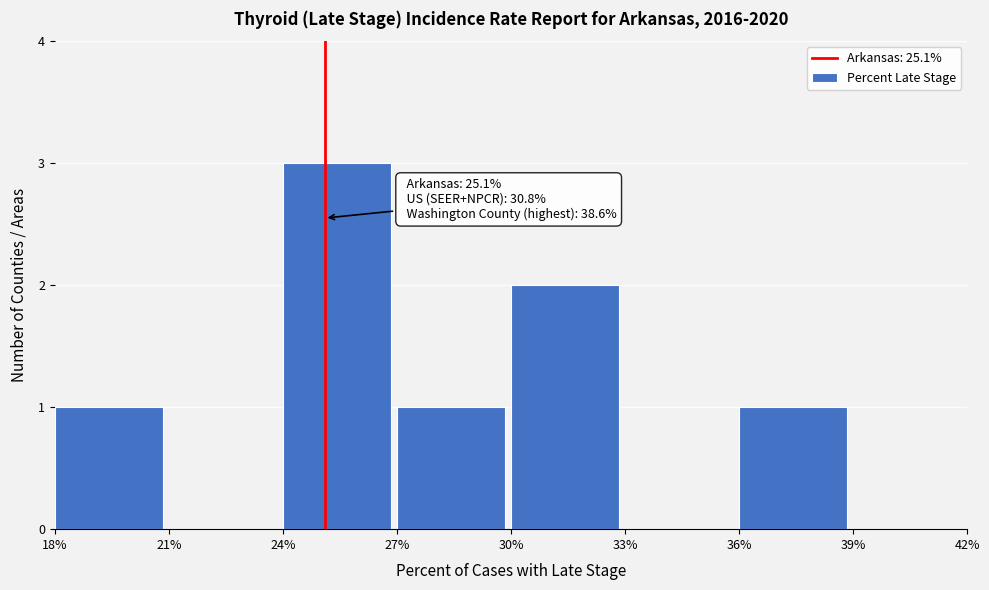

Over which range of the x-axis is the bar tallest?

24% to 27%